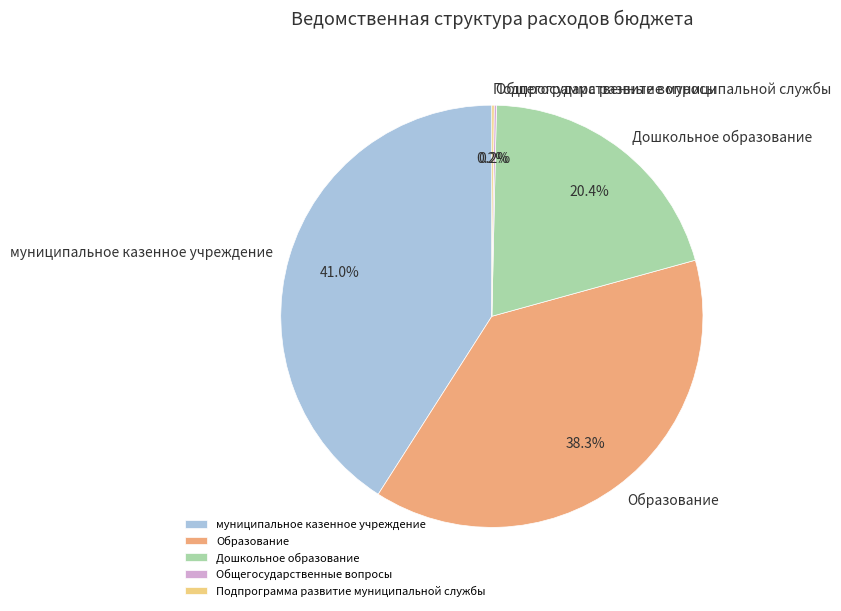

The Образование slice represents 38% of the pie. True or false?

True